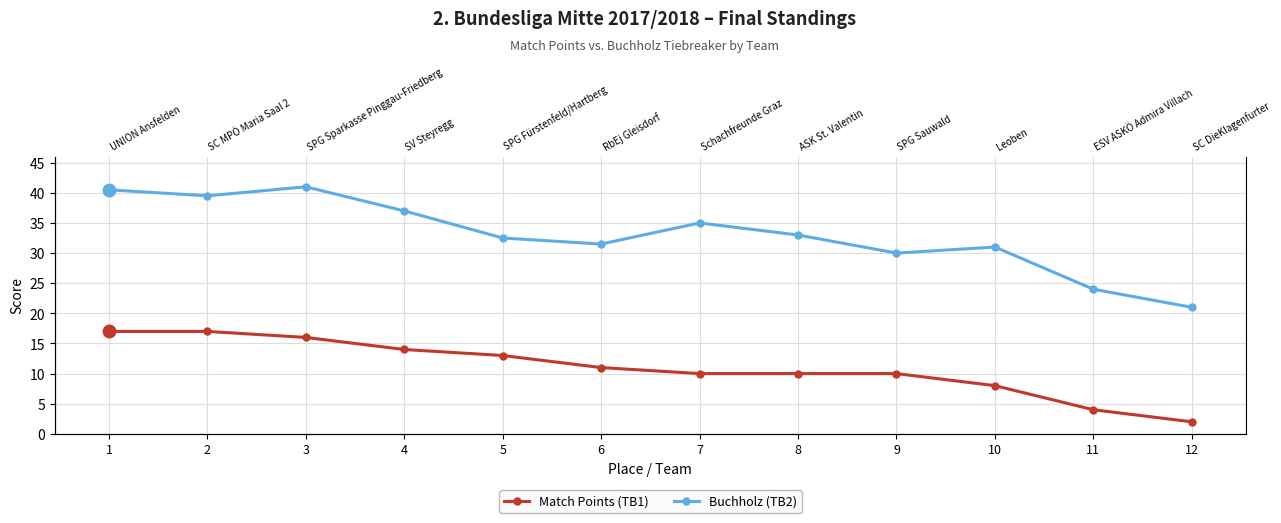

True or false: Buchholz (TB2) has more than 1 interior local peaks.

True